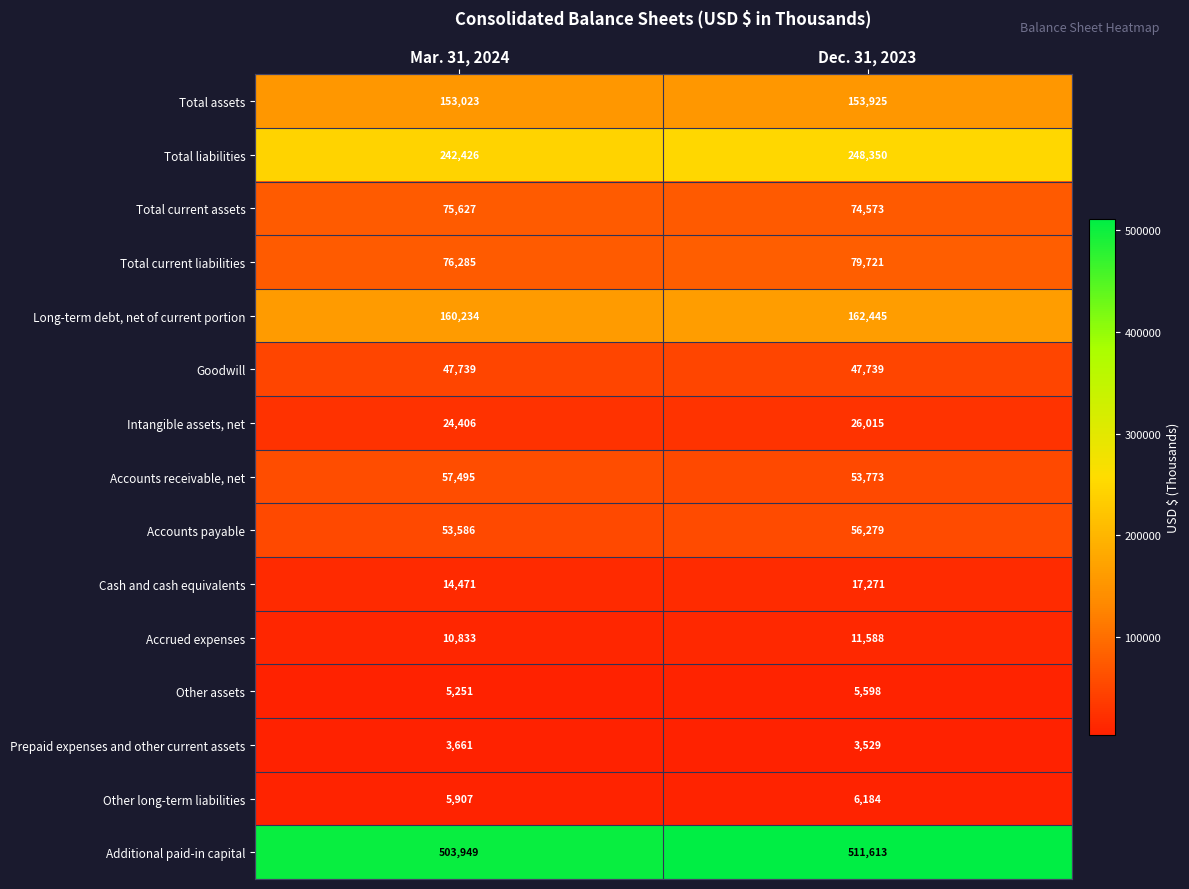

At which category is the sum across all series the highest?

Dec. 31, 2023